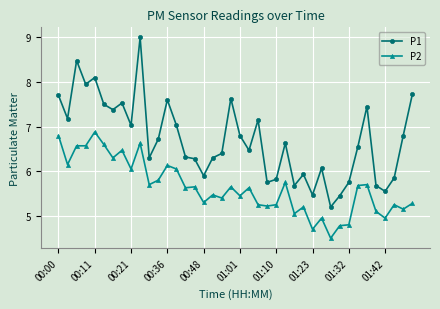

What is the maximum value for P2?

6.9